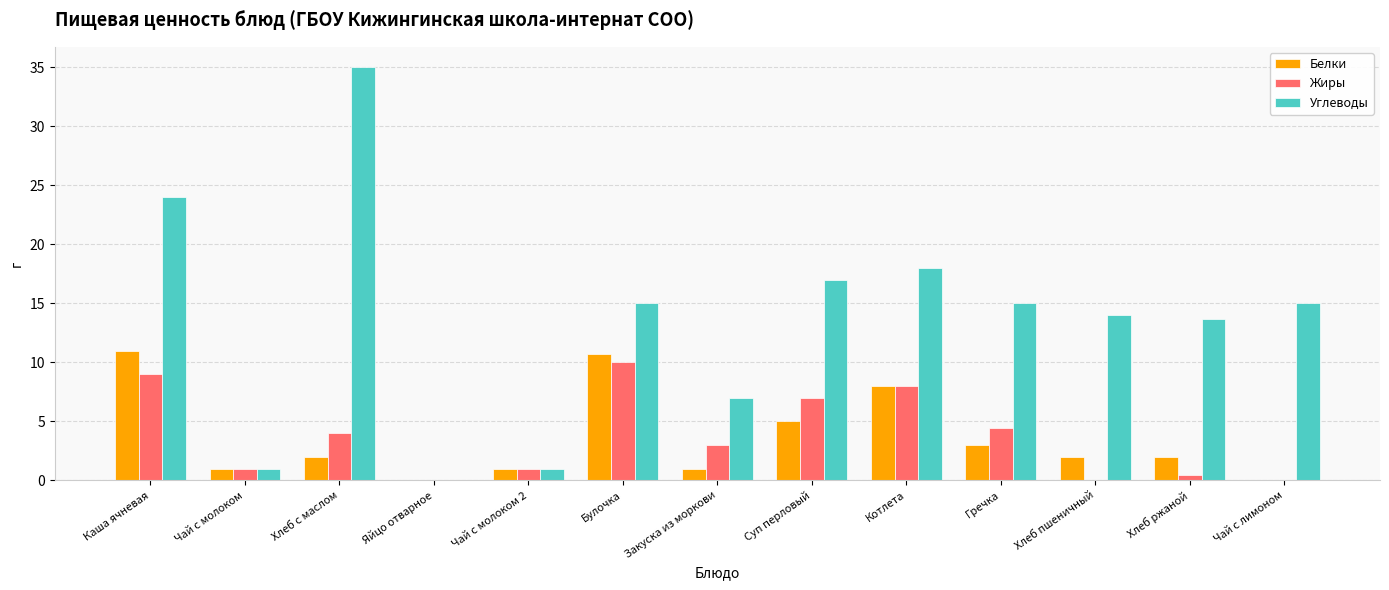

Are the bars horizontal?

No